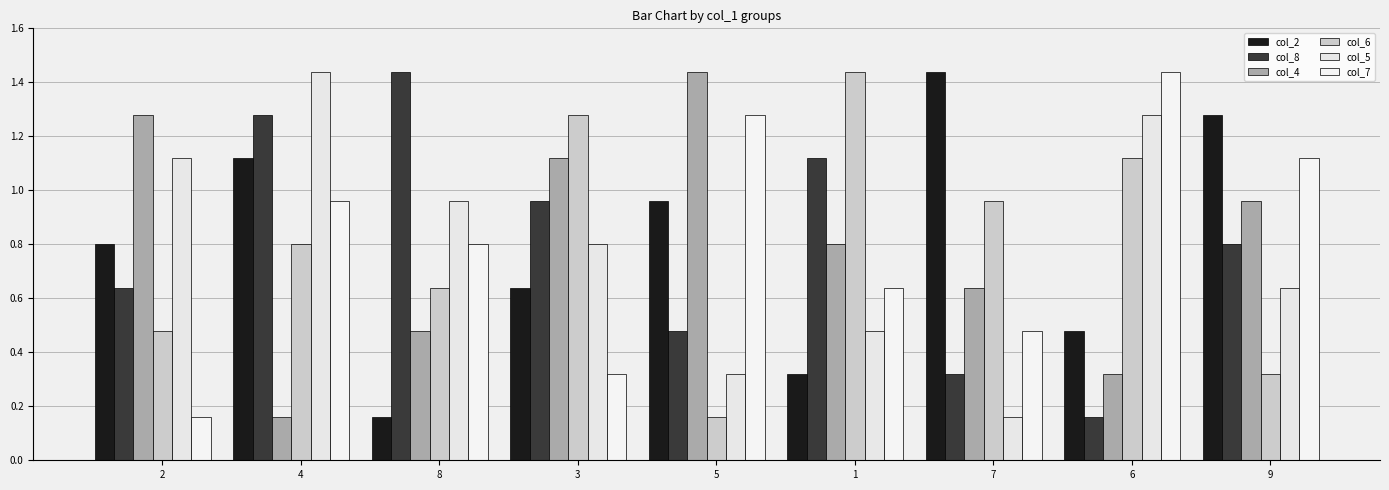

Rank the series at 5 from lowest to highest value.

col_6, col_5, col_8, col_2, col_7, col_4